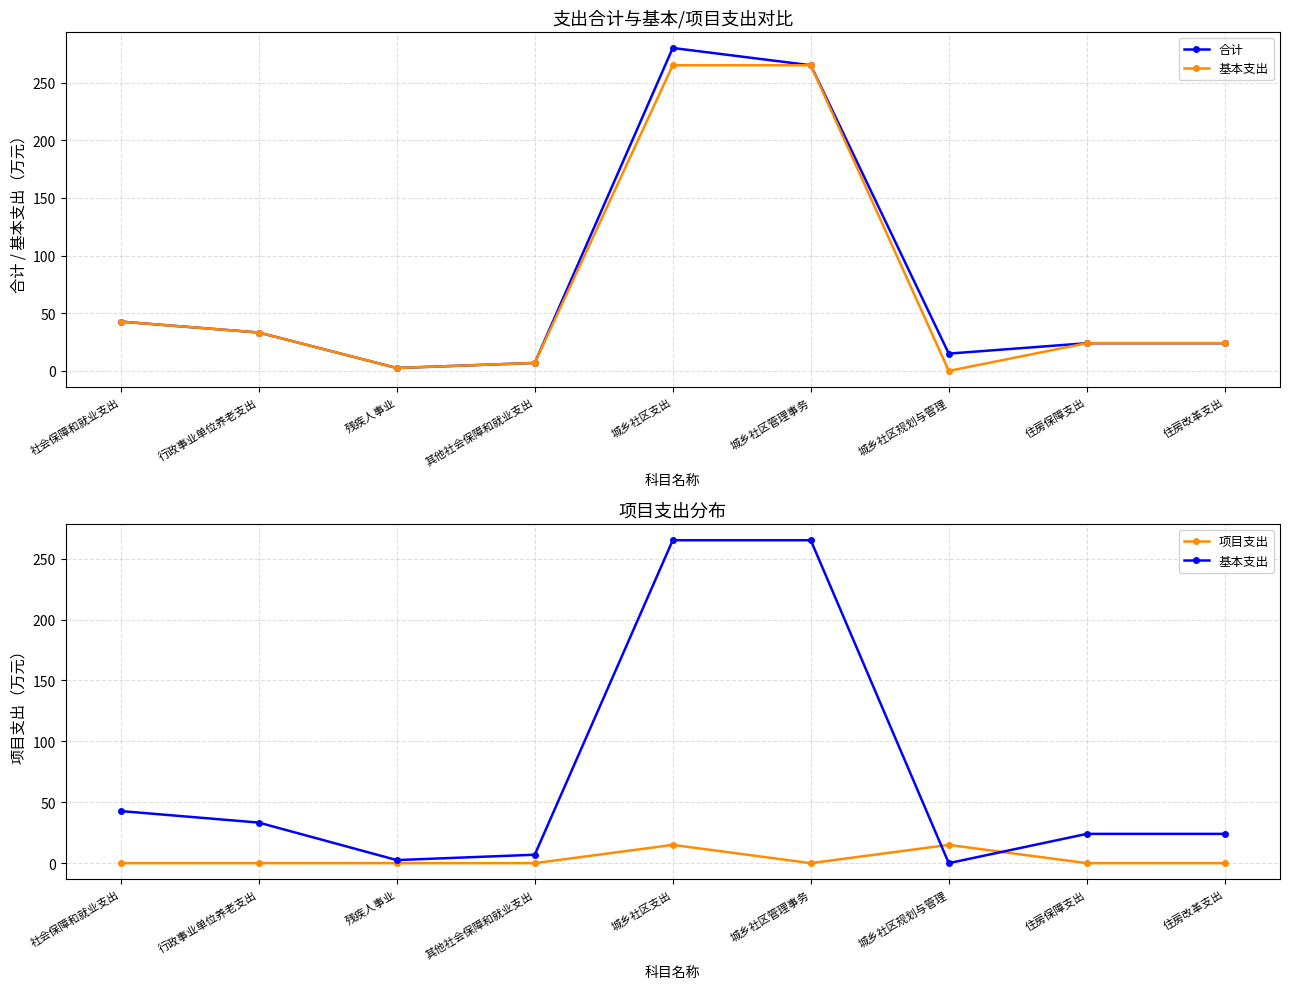

Between 城乡社区管理事务 and 住房保障支出, which is larger?

城乡社区管理事务